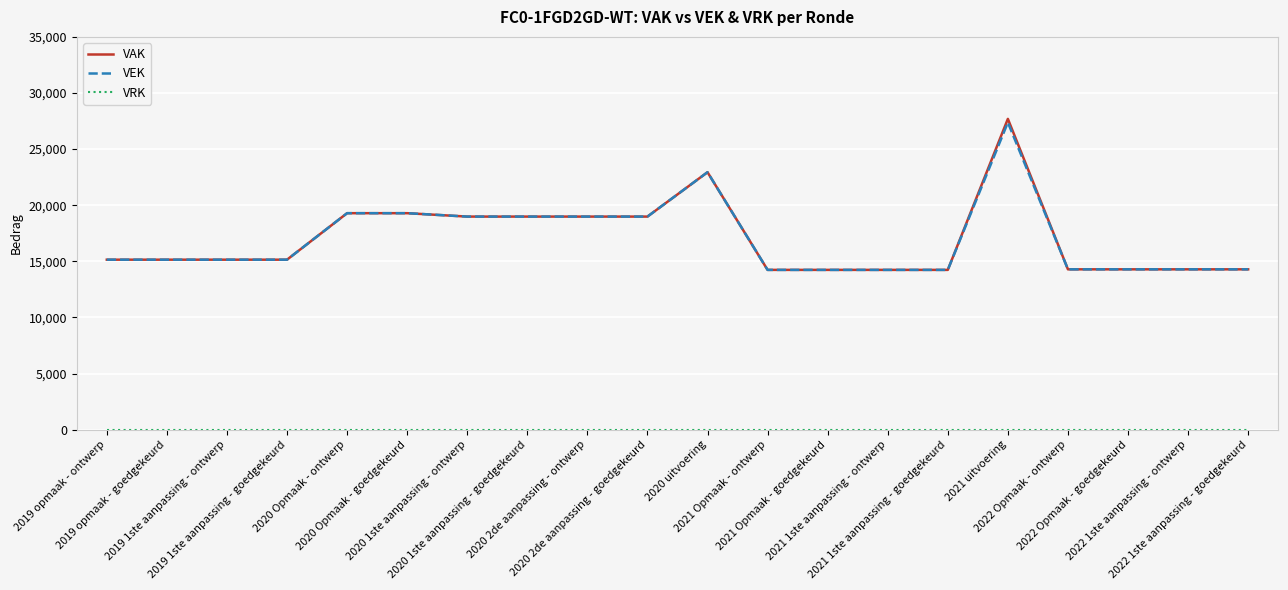

Does the chart display data point markers on the line(s)?

No